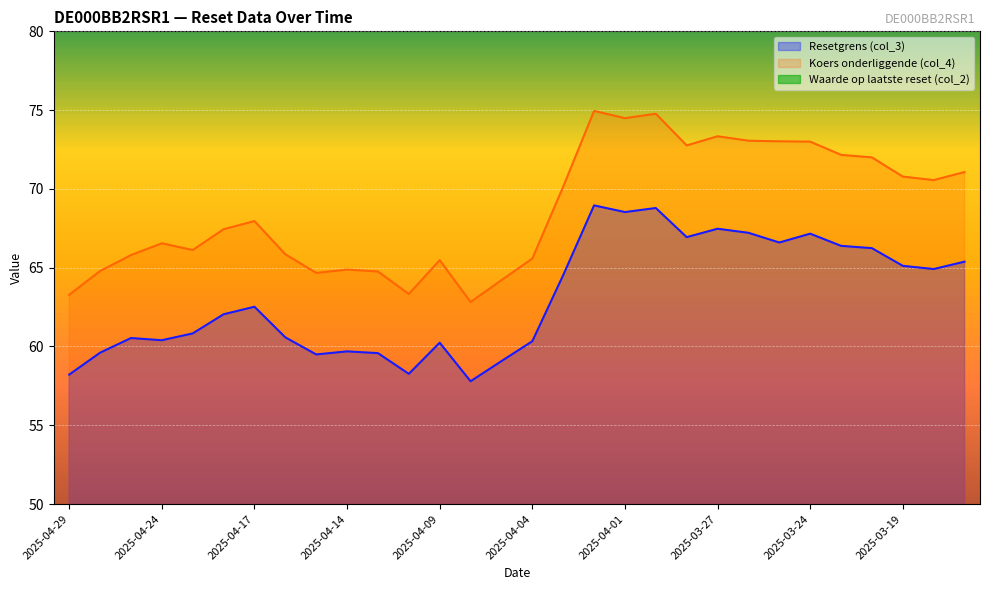

Where is the first local minimum for Resetgrens (col_3)?

2025-04-24